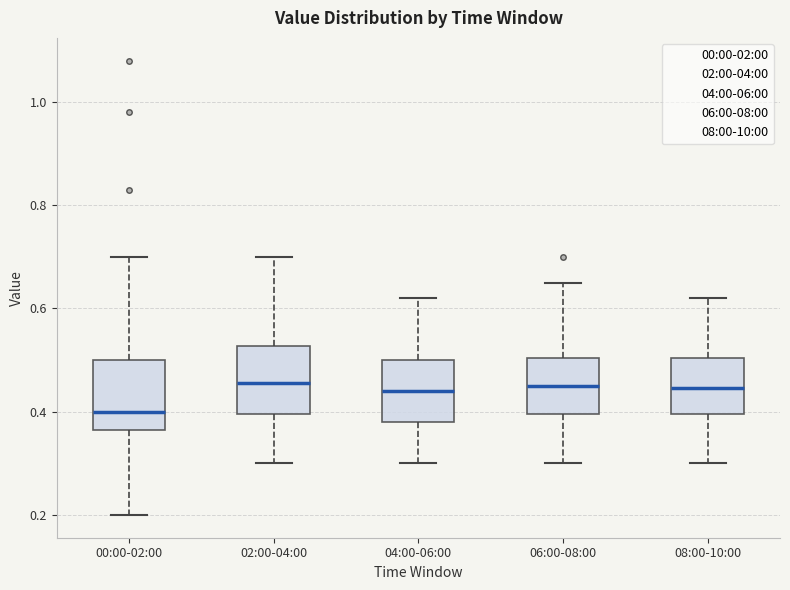

Reading left to right, transcribe this box plot: for each box, give where its median line is, the range the box spans, and where its two whiskers end, as read against the y-axis. The values are not printed on the chart, so give them approximately, as read against the axis.

00:00-02:00: median 0.40, box 0.36 to 0.50, whiskers 0.20 to 0.70
02:00-04:00: median 0.46, box 0.40 to 0.52, whiskers 0.30 to 0.70
04:00-06:00: median 0.44, box 0.38 to 0.50, whiskers 0.30 to 0.62
06:00-08:00: median 0.46, box 0.40 to 0.50, whiskers 0.30 to 0.66
08:00-10:00: median 0.44, box 0.40 to 0.50, whiskers 0.30 to 0.62